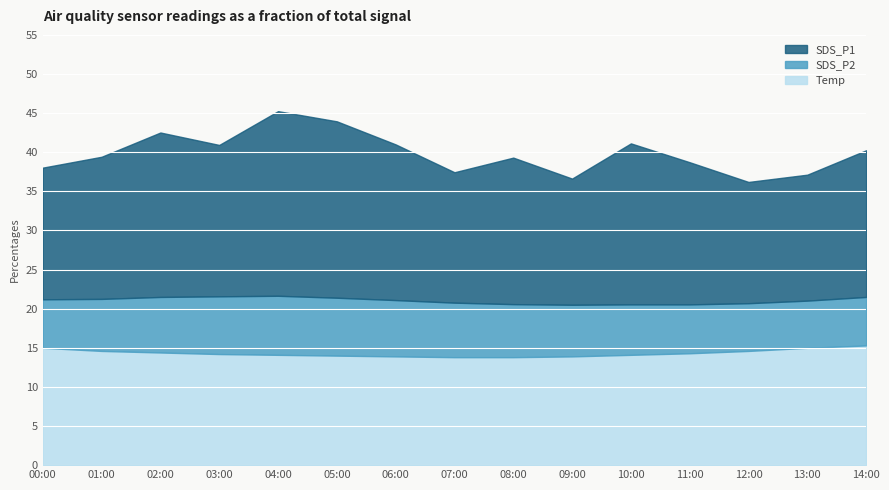

What is the total value across all series at 09:00?

36.6